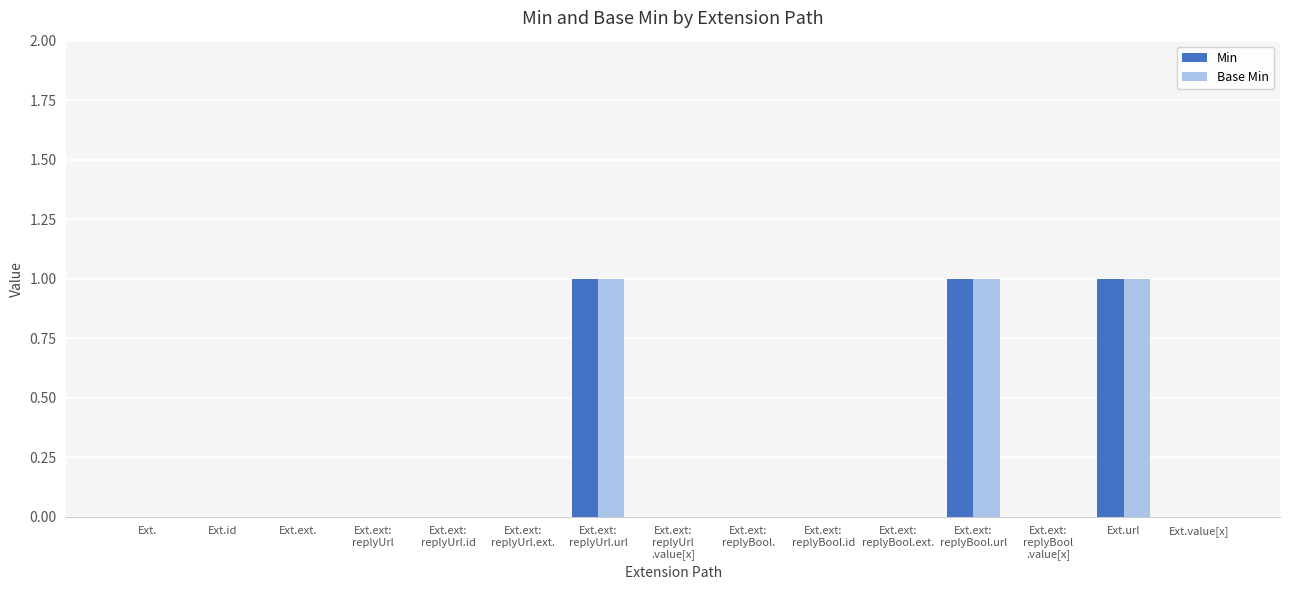

What is the sum of all Base Min values?

3